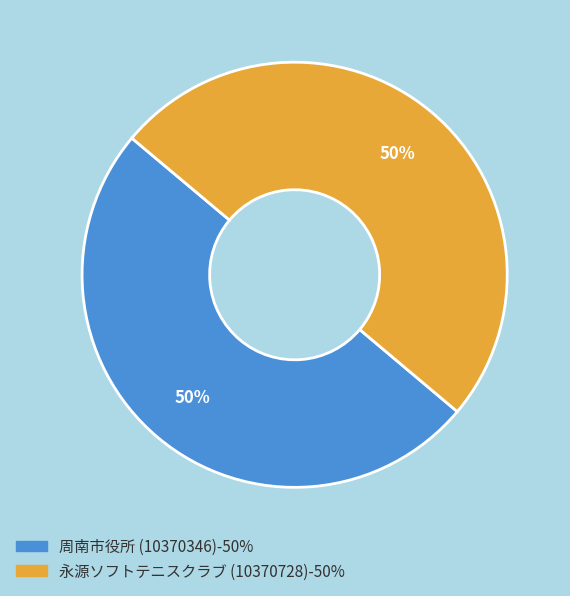

To the nearest percent, what is the combined percentage of 永源ソフトテニスクラブ (10370728) and 周南市役所 (10370346)?

100%